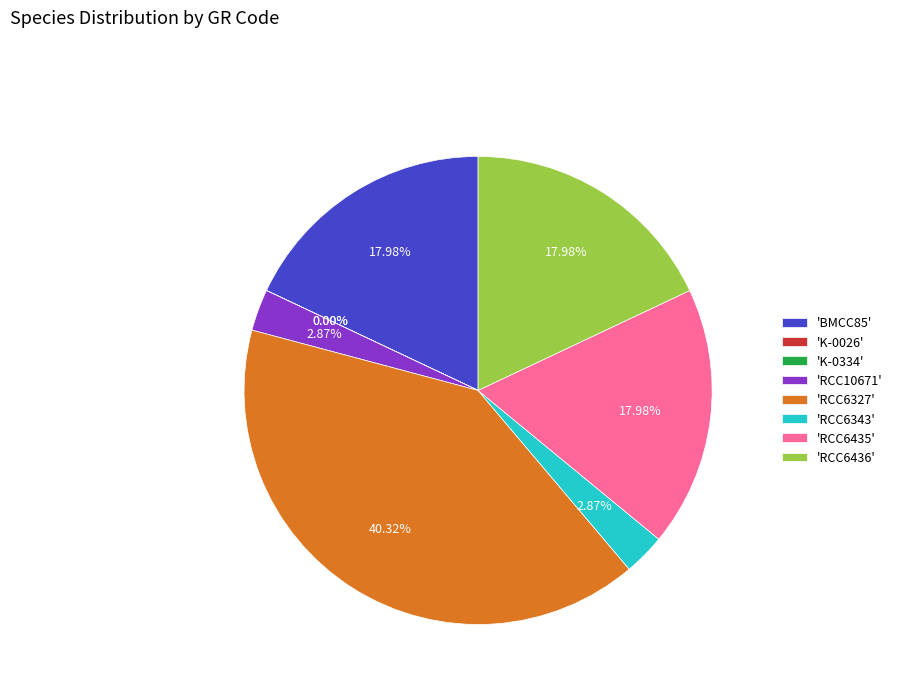

Does 'RCC10671' account for over 50% of the chart?

No